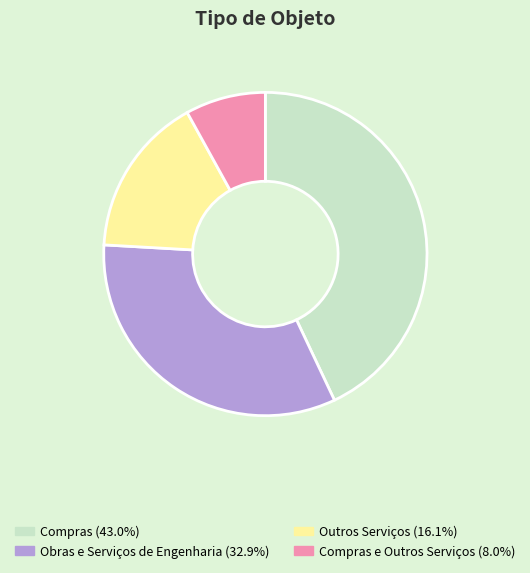

Is there a majority slice in this chart?

No